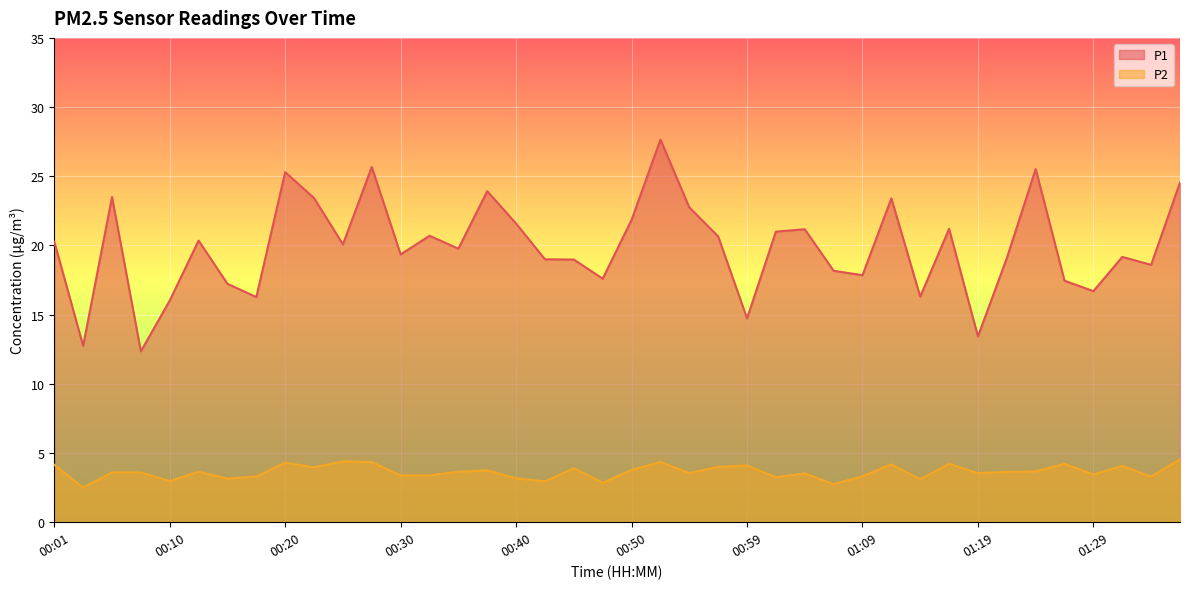

True or false: P1 has more than 1 points higher than both neighbors.

True